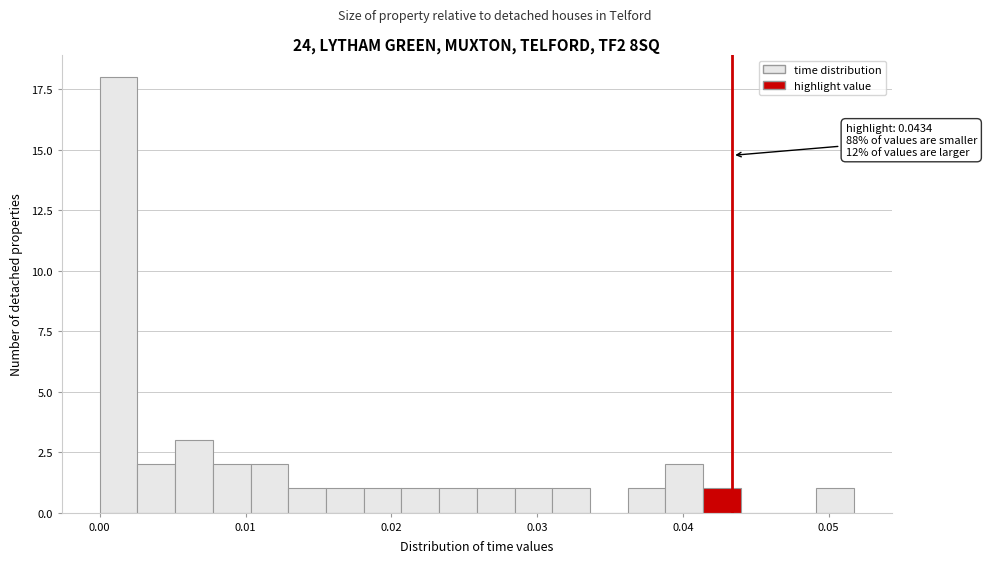

Read against the x-axis, roughly where is the centre of the tallest bar?

0.001